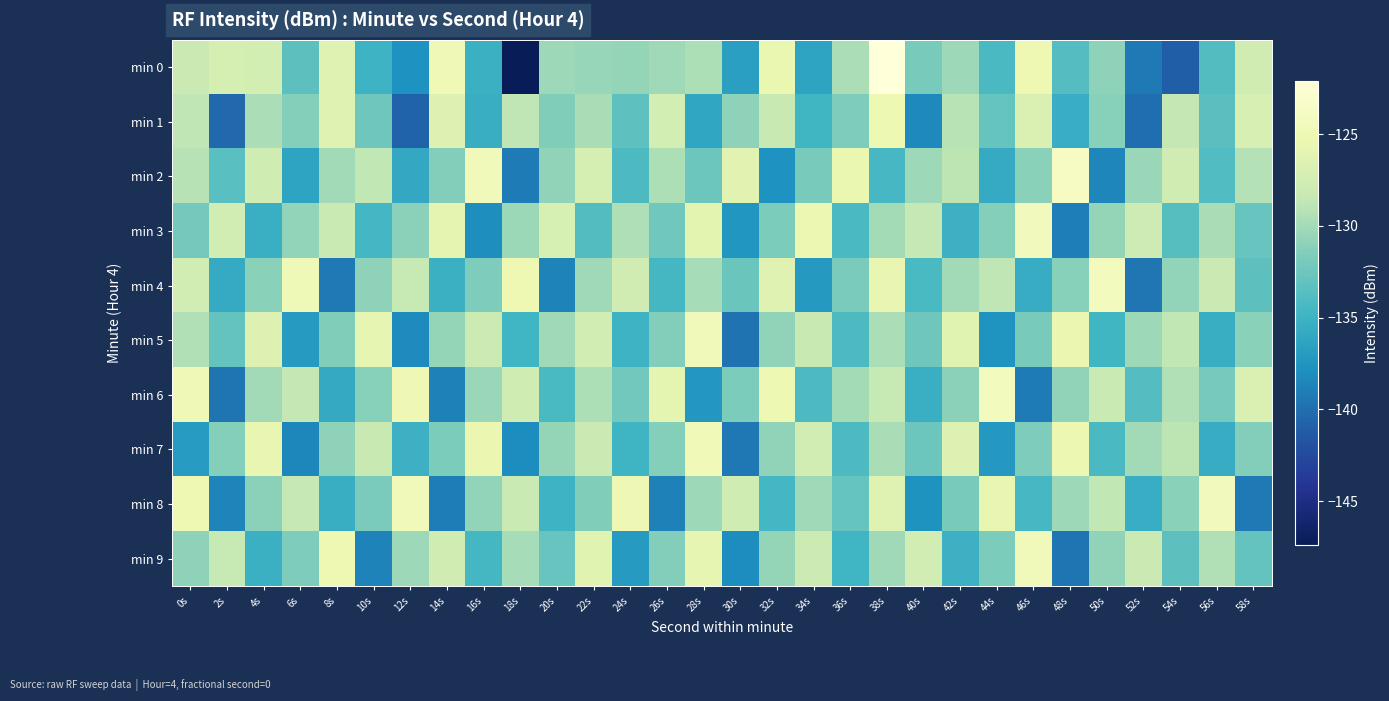

Which series has the largest total across all categories?

min 6